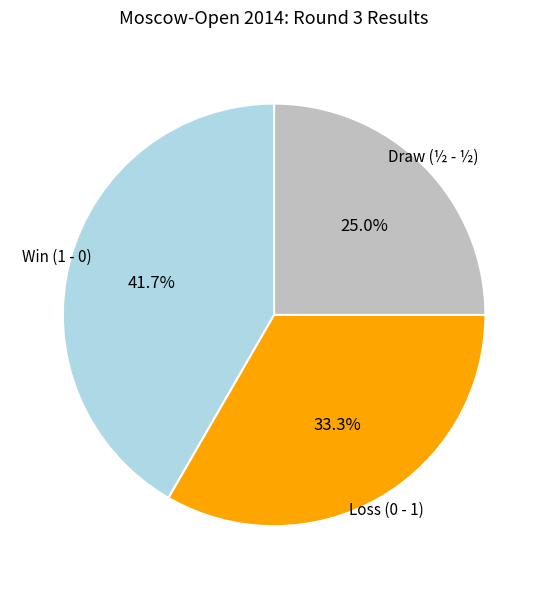

Does any single category account for the majority?

No